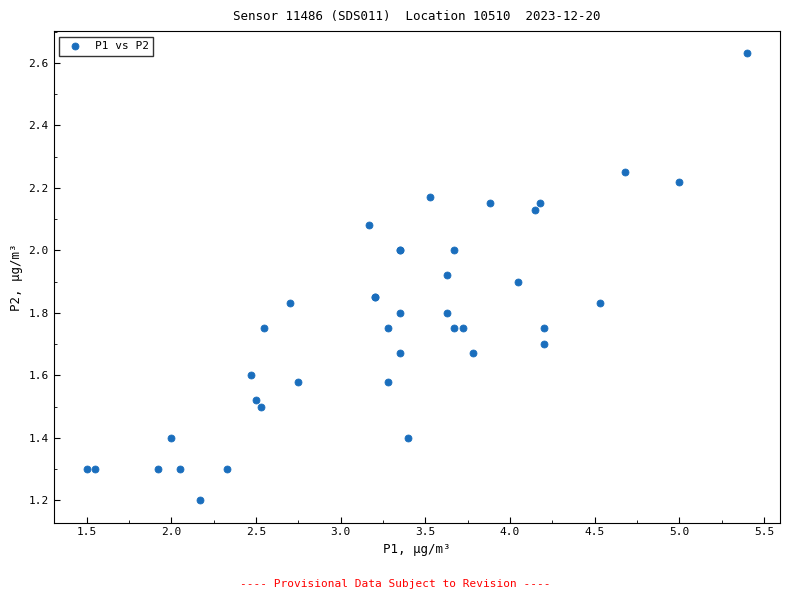

What Y value in the scatter plot is closest to 1?

1.2